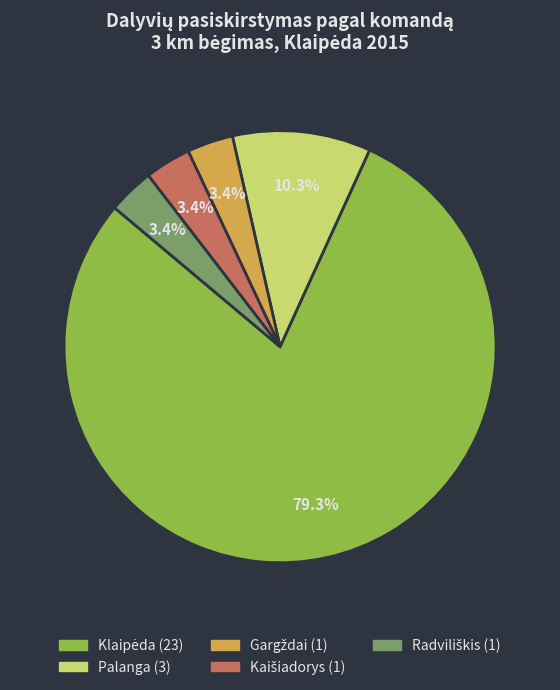

Is there any slice that represents more than half of the pie?

Yes